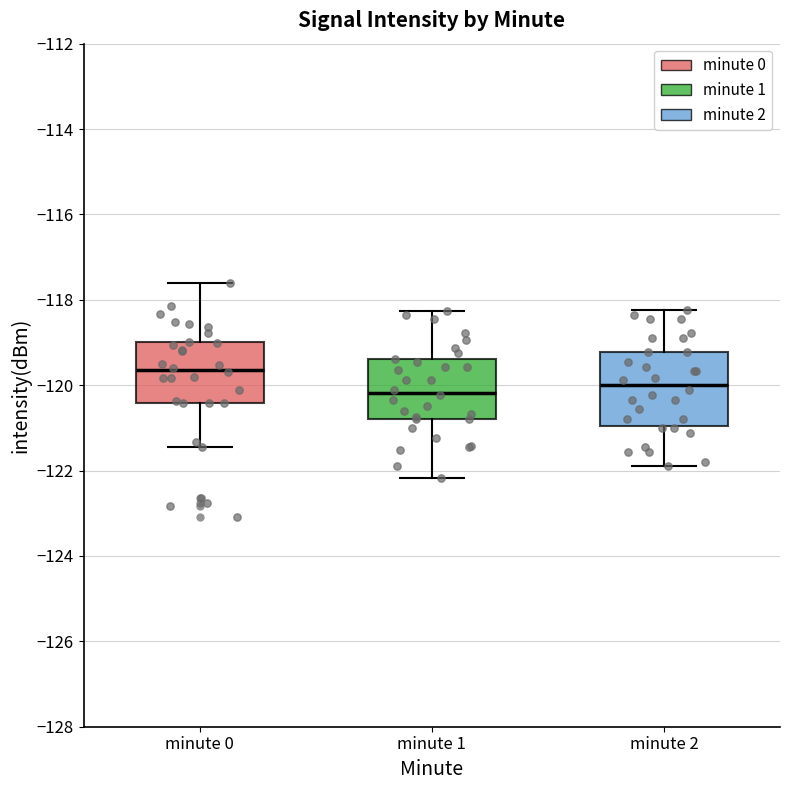

Reading left to right, read every box against the y-axis: the position of its median line, the range the box covers, and the ends of its whiskers. The values are not printed on the chart, so give them approximately, as read against the axis.

minute 0: median -119.6, box -120.4 to -119.0, whiskers -121.4 to -117.6
minute 1: median -120.2, box -120.8 to -119.4, whiskers -122.2 to -118.2
minute 2: median -120.0, box -121.0 to -119.2, whiskers -121.8 to -118.2